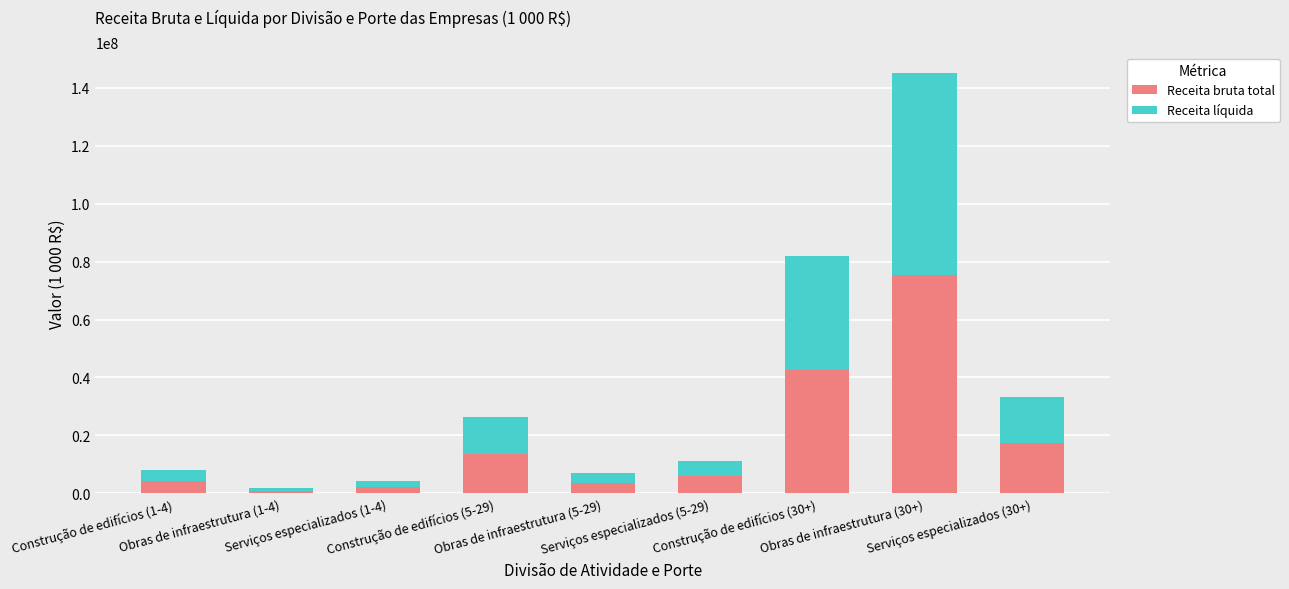

What is the difference between the maximum and minimum values in the Receita bruta total series?

74360687